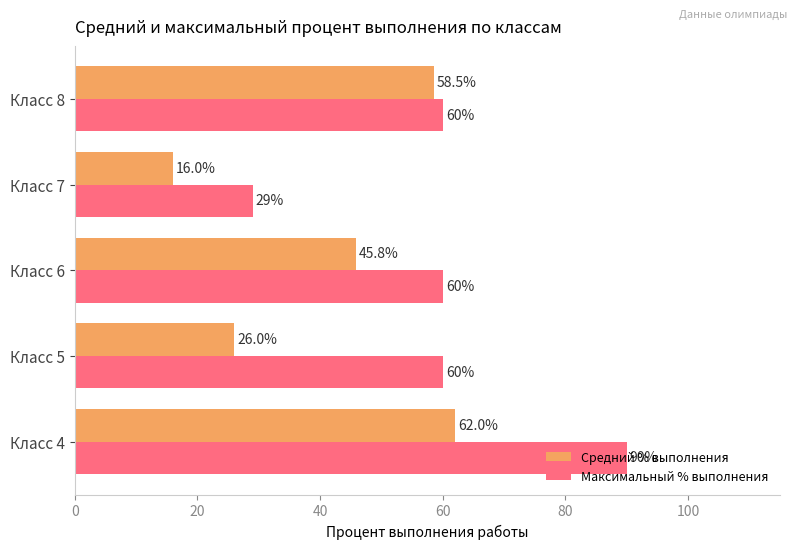

Which category has the lowest value in the Средний % выполнения series?

Класс 7